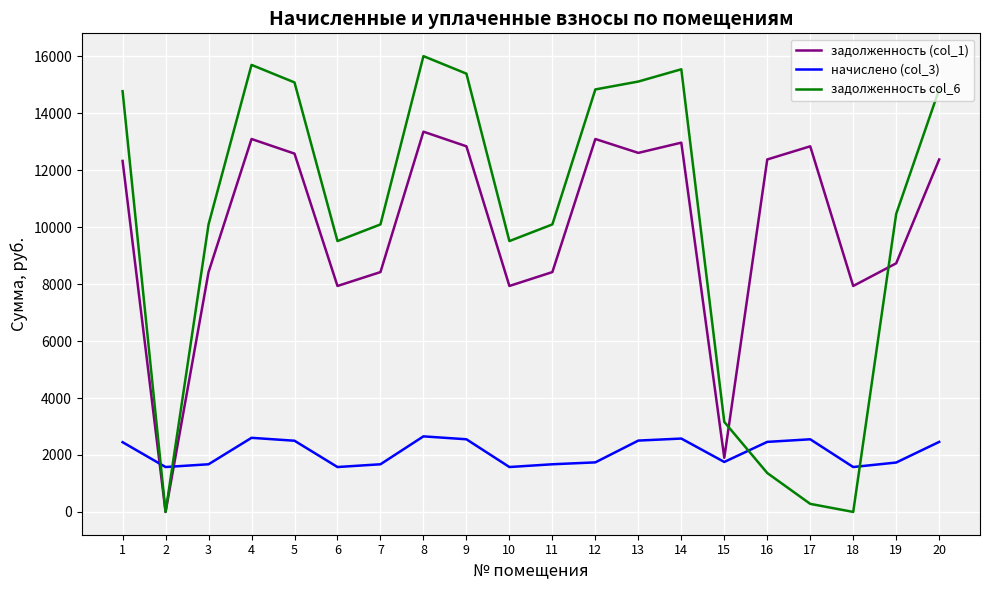

How many interior local valleys does the задолженность (col_1) series have?

6